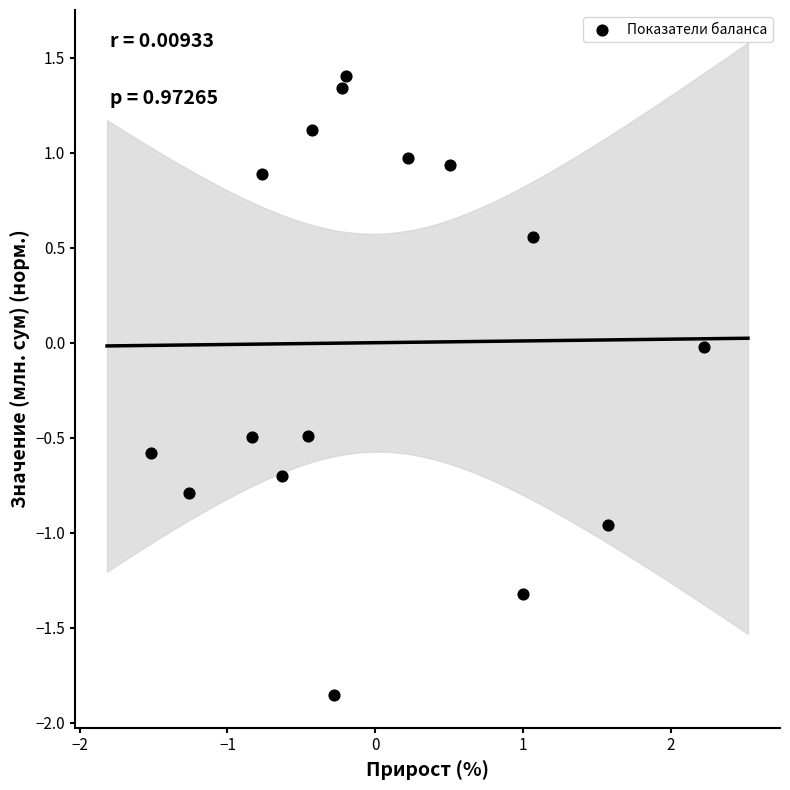

What is the range of X values (max minus min)?

3.7